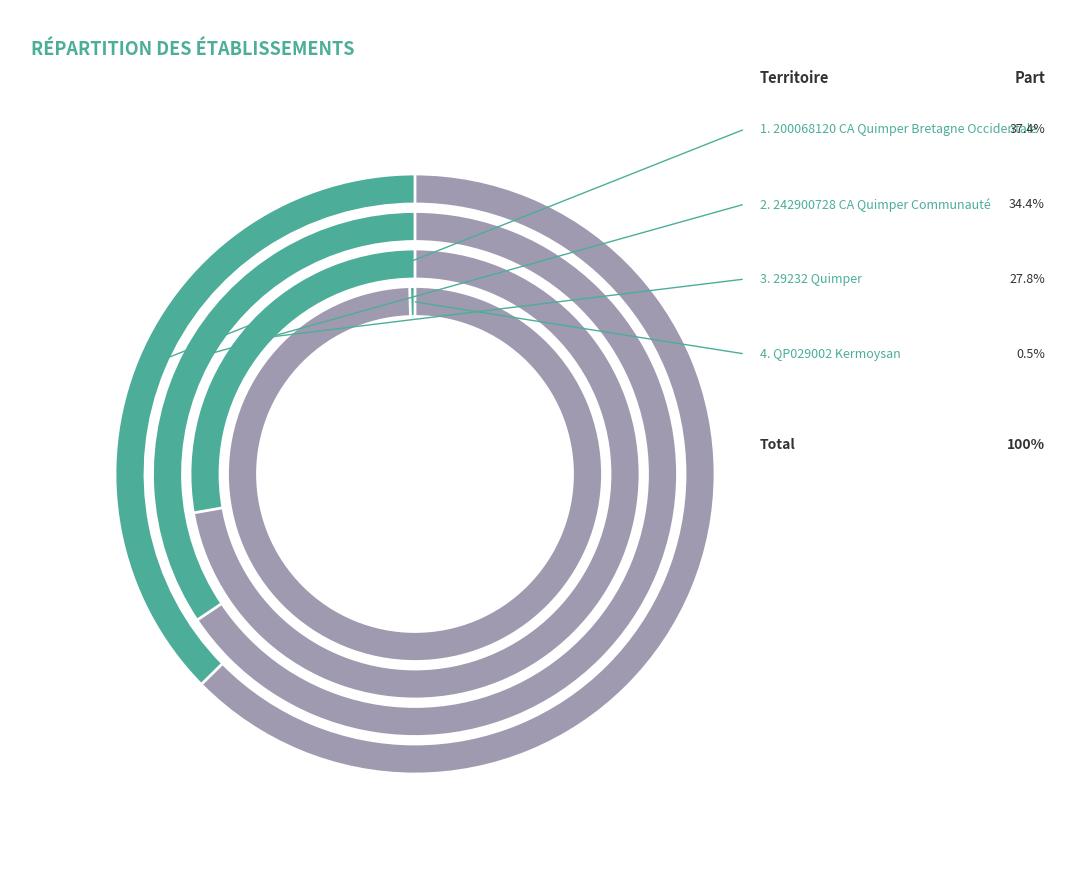

To the nearest percent, what portion does 29232 Quimper represent?

28%